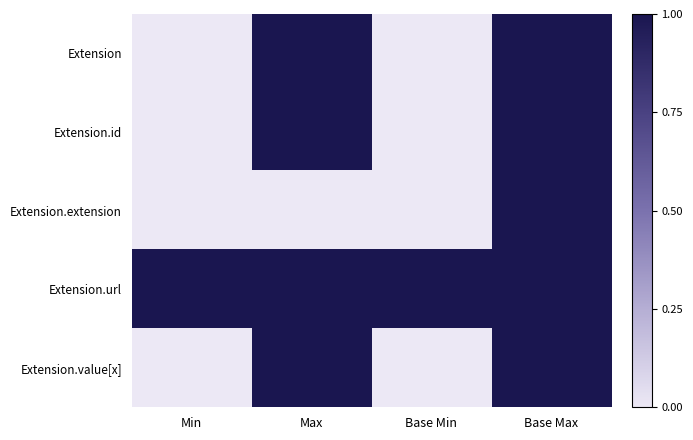

At which category is the sum across all series the highest?

Base Max